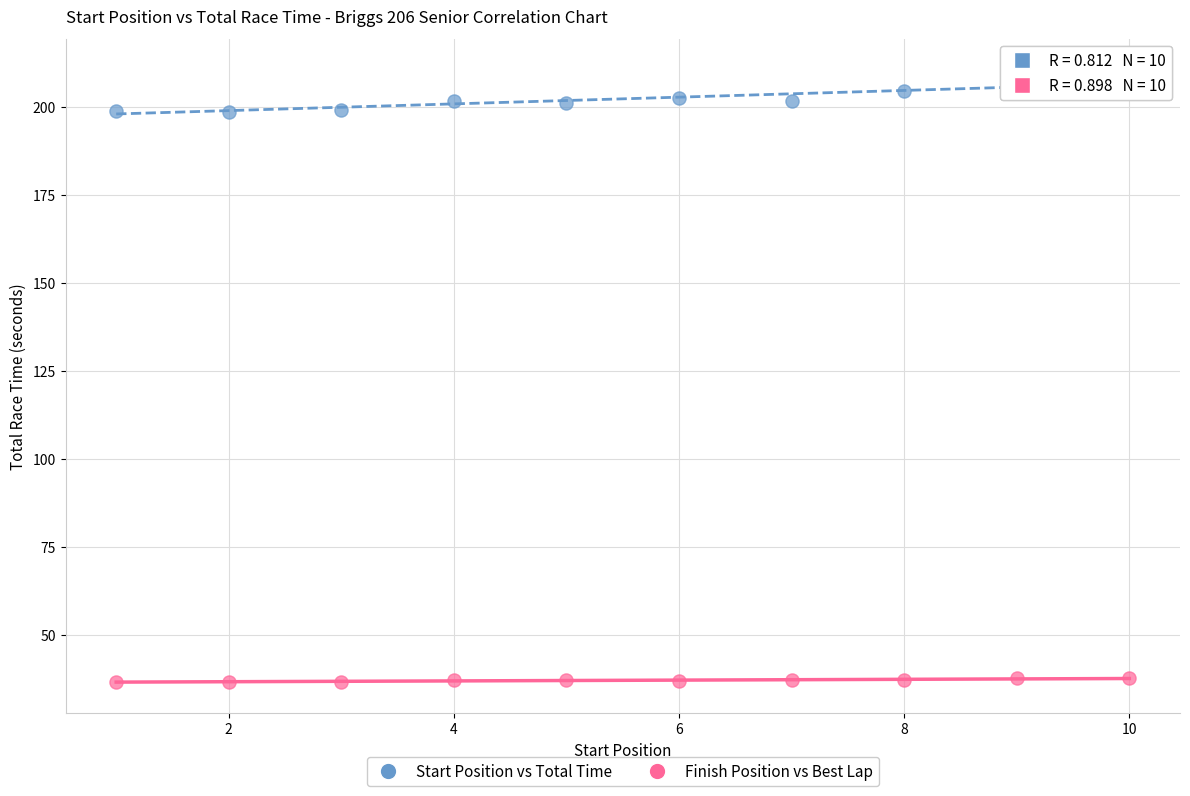

Which series contains the lowest Y value?

Finish Position vs Best Lap